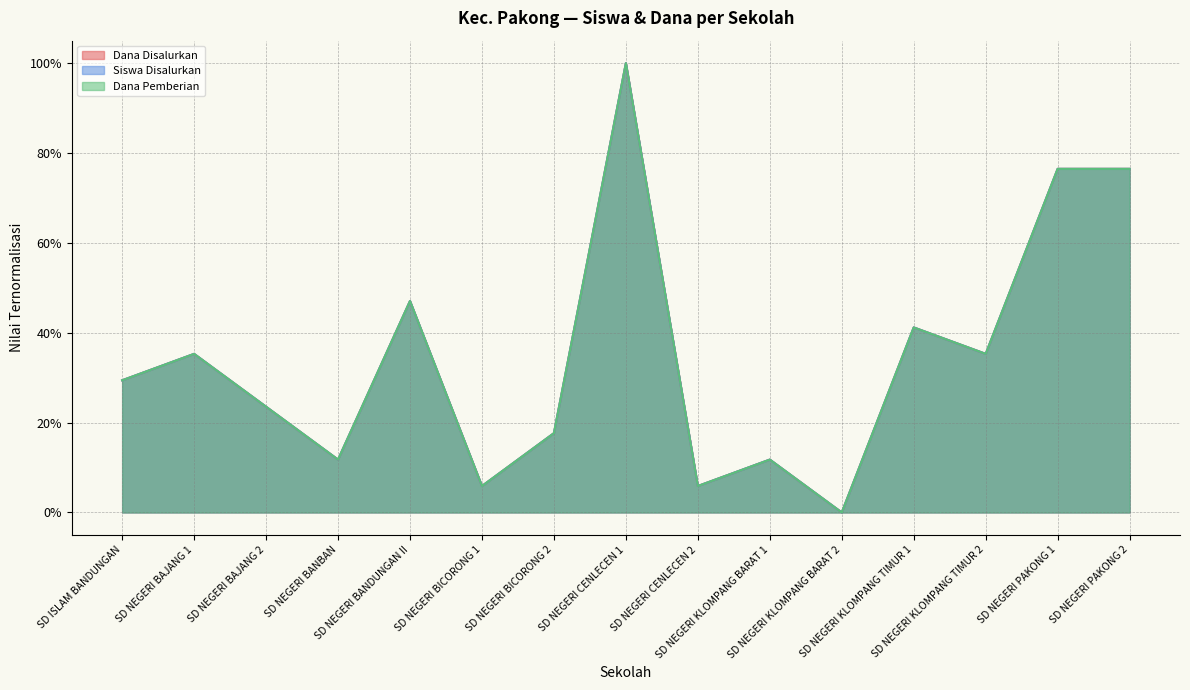

Which category has the highest value in the Siswa Disalurkan series?

SD NEGERI CENLECEN 1